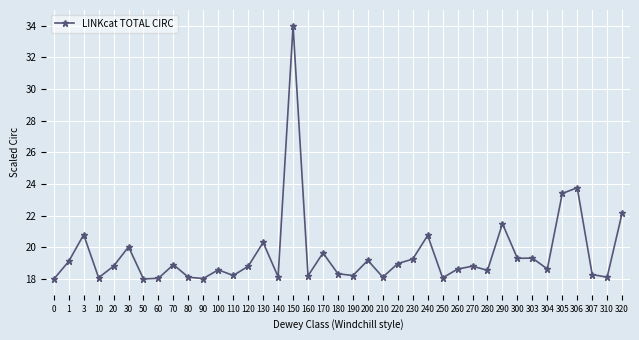

What is the value of the 8th point from the left?

18.0